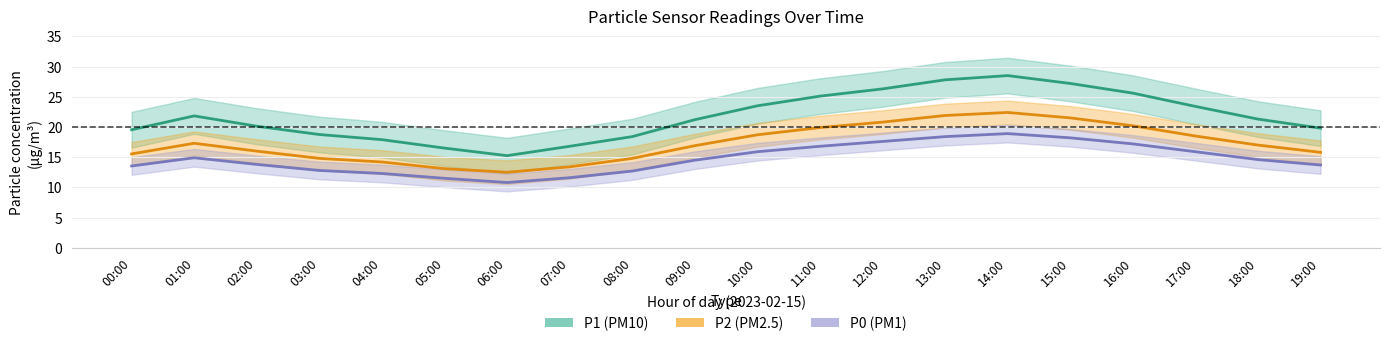

At which category is the sum across all series the highest?

14:00